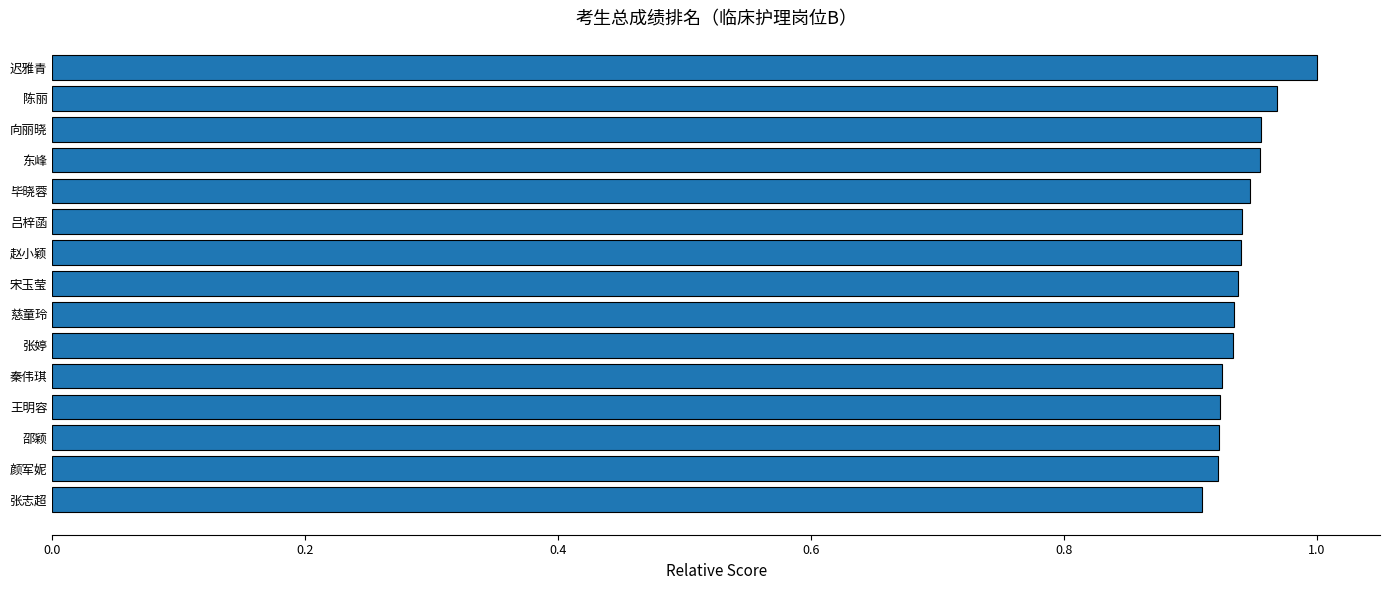

Which has a higher value, 向丽晓 or 张婷?

向丽晓